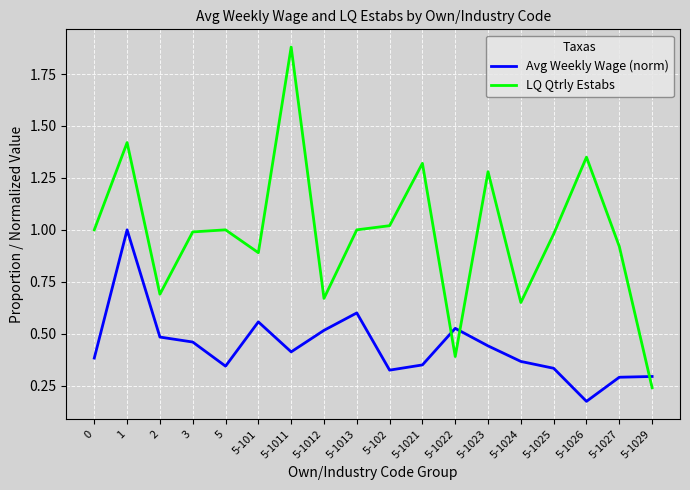

Rank the series by their average value, from lowest to highest.

Avg Weekly Wage (norm), LQ Qtrly Estabs